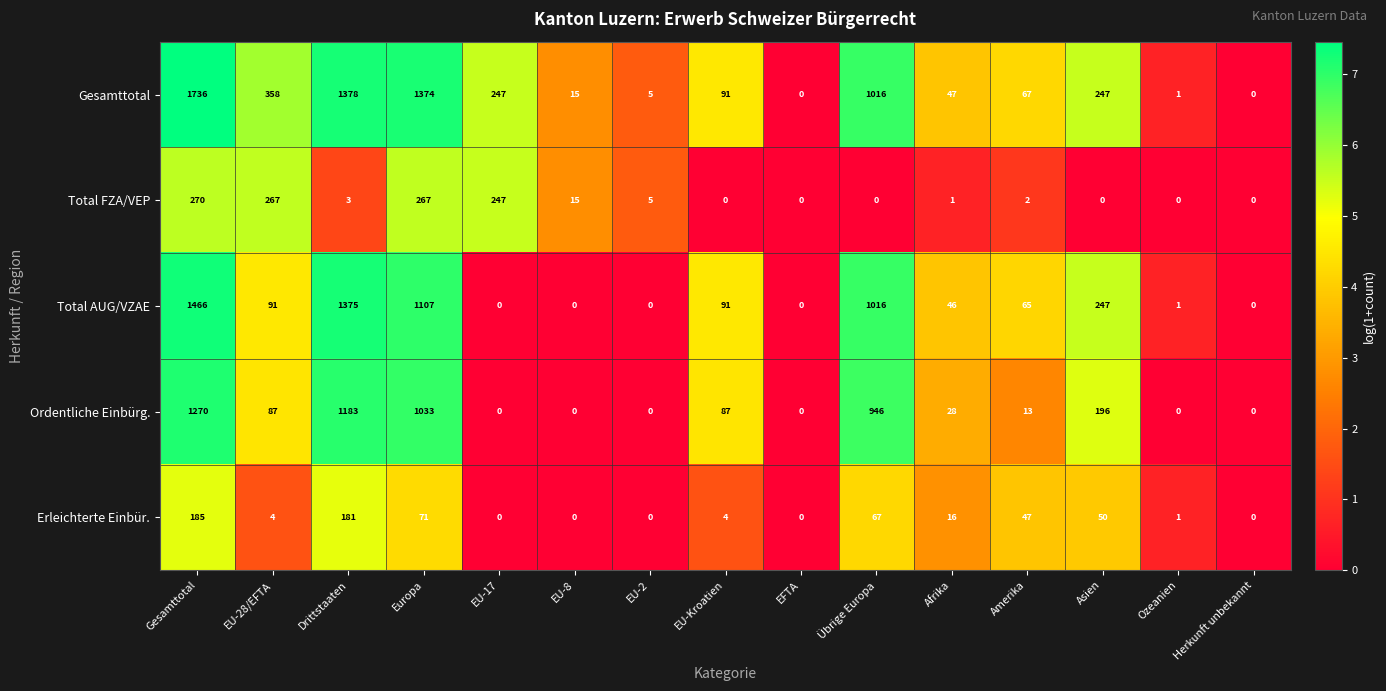

At which label does Total FZA/VEP reach its peak?

Gesamttotal